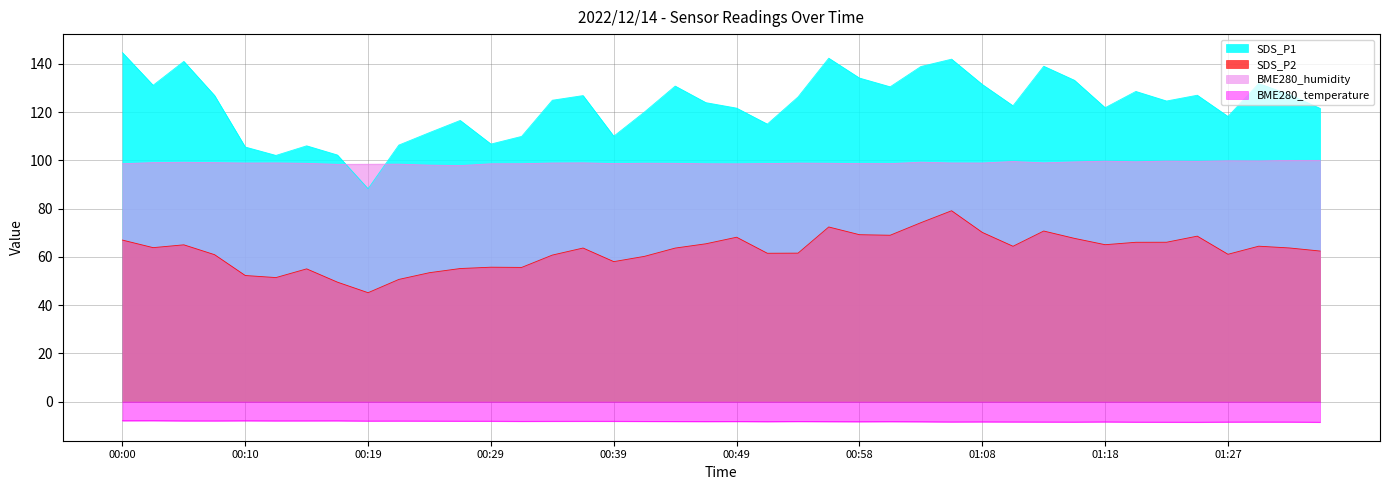

What is the label of the 40th point from the right?

00:00